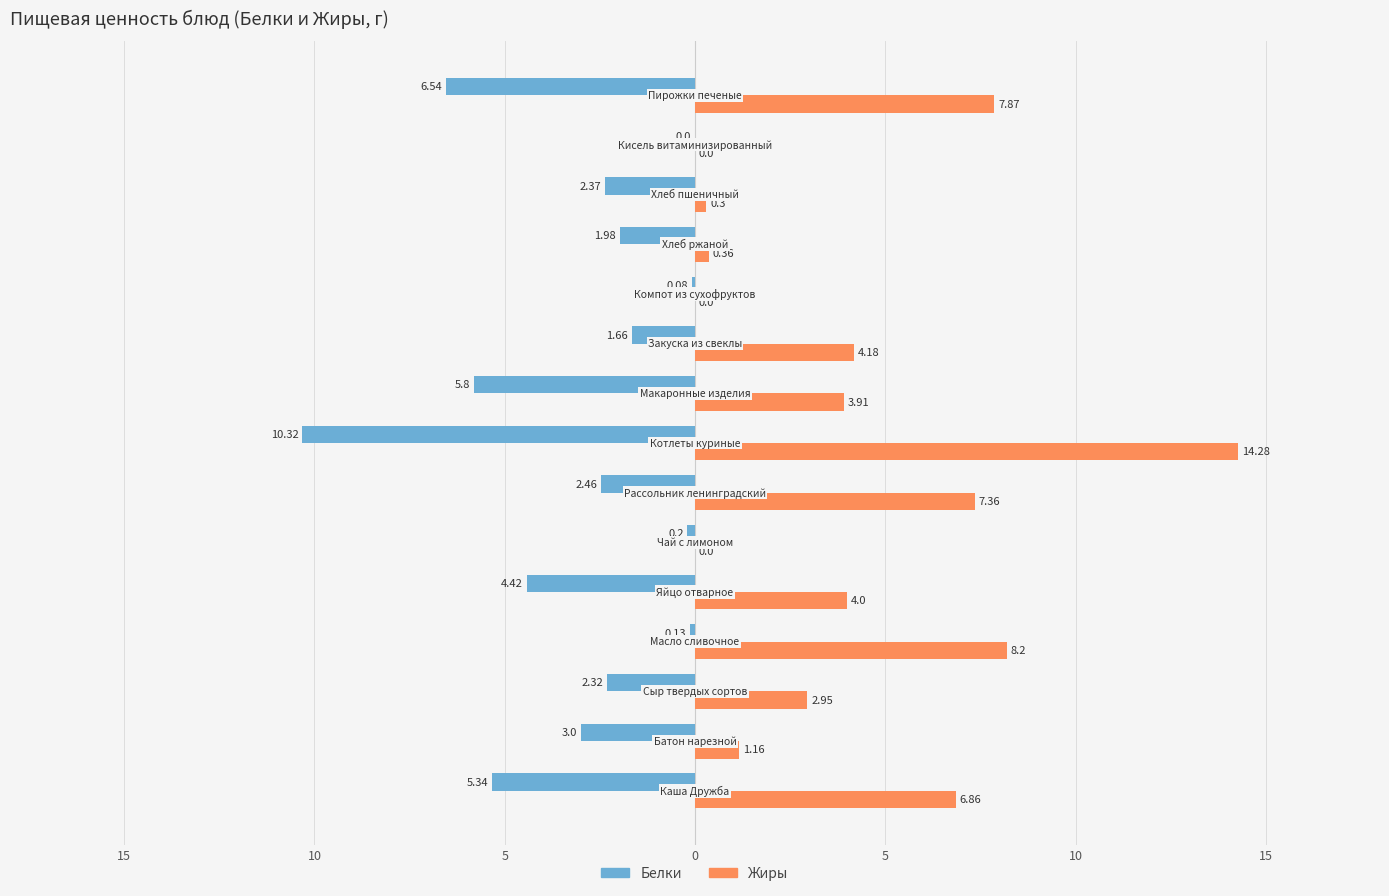

What are all the series names shown in the legend?

Белки, Жиры